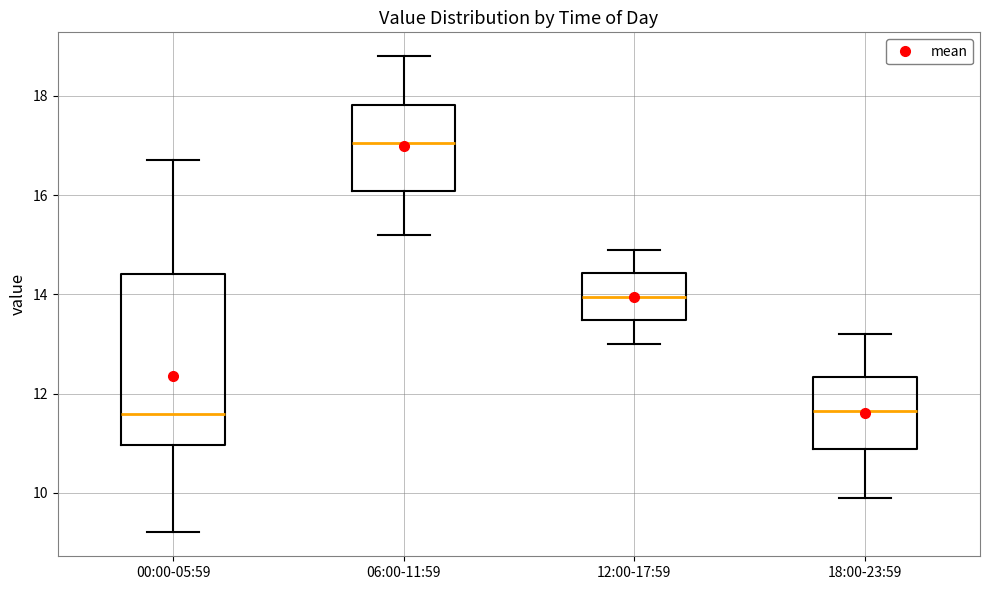

Reading left to right, transcribe this box plot: for each box, give where its median line is, the range the box spans, and where its two whiskers end, as read against the y-axis. The values are not printed on the chart, so give them approximately, as read against the axis.

00:00-05:59: median 11.6, box 11.0 to 14.4, whiskers 9.2 to 16.8
06:00-11:59: median 17.0, box 16.0 to 17.8, whiskers 15.2 to 18.8
12:00-17:59: median 14.0, box 13.4 to 14.4, whiskers 13.0 to 15.0
18:00-23:59: median 11.6, box 10.8 to 12.4, whiskers 10.0 to 13.2